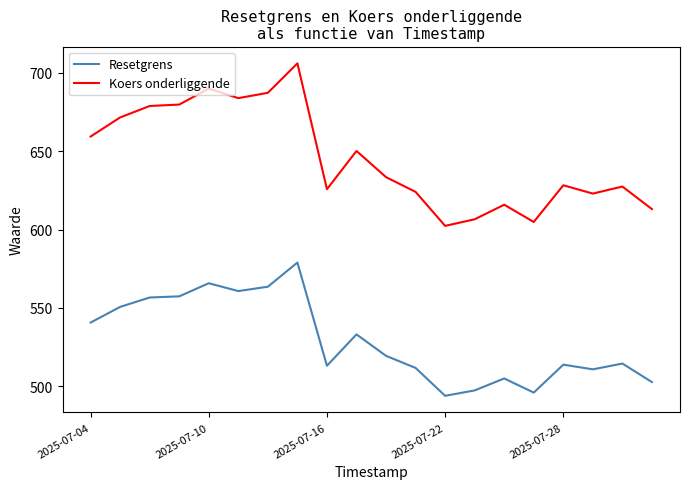

Which series has the largest total across all categories?

Koers onderliggende